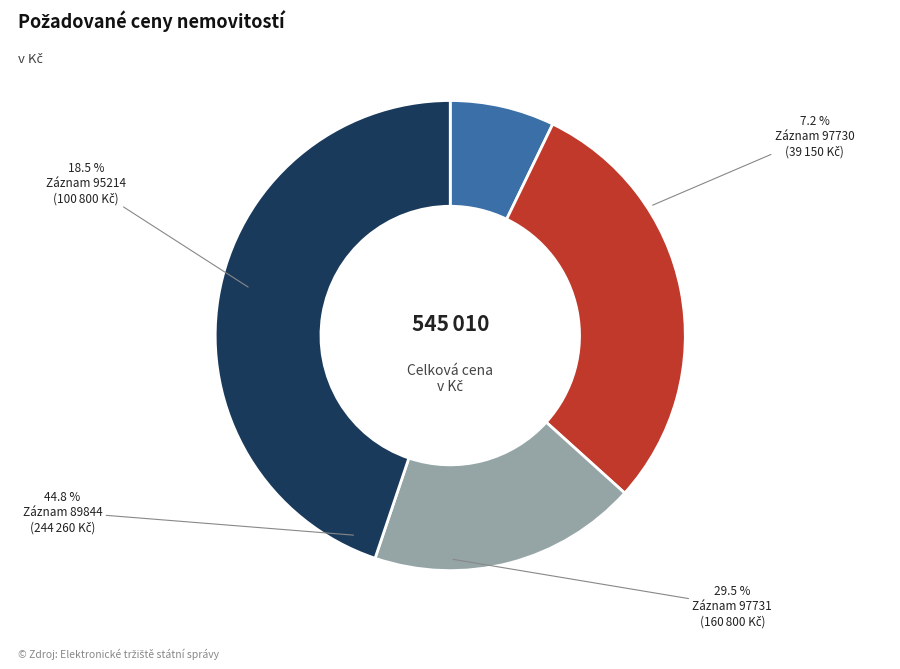

Is it true that 97730 is 7% of the pie?

True